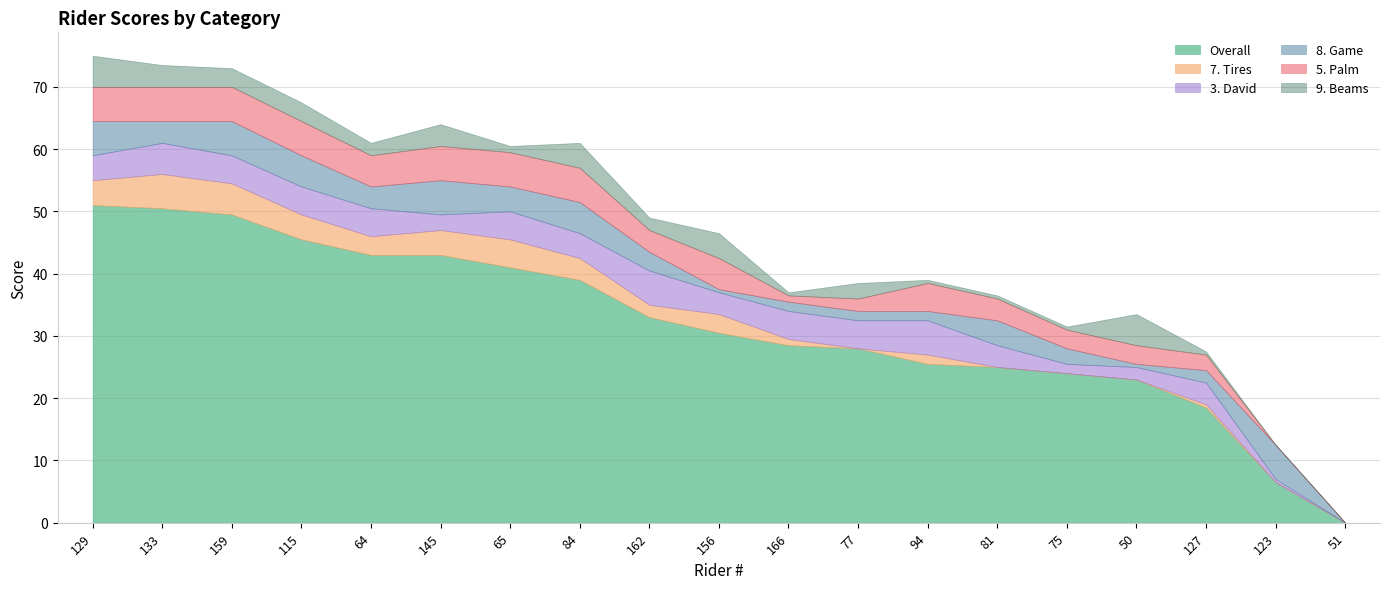

True or false: Overall and 3. David cross at least once.

False